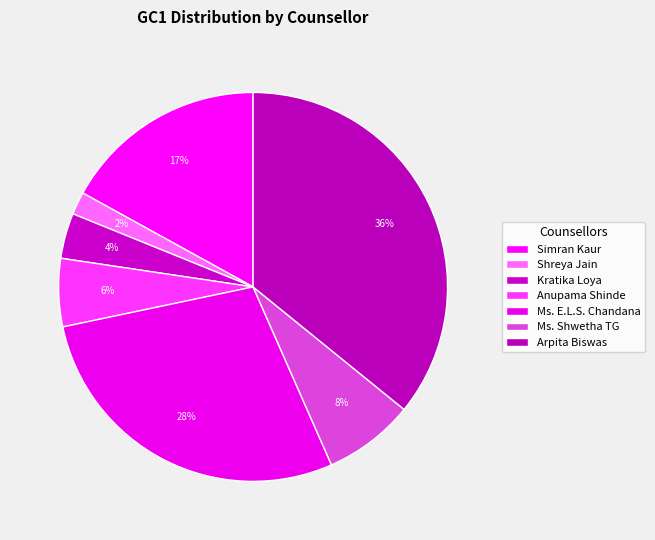

To the nearest percent, what is the difference between the Kratika Loya and Ms. E.L.S. Chandana slice percentages?

25%